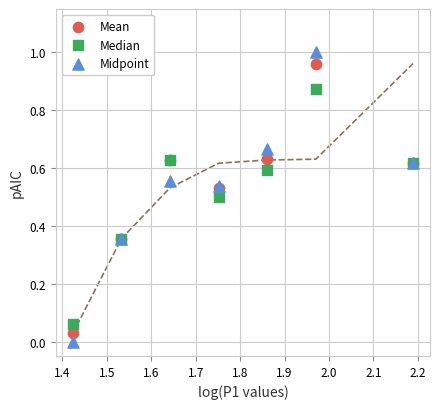

What is the X range (max minus min) for the scatter plot?

0.8